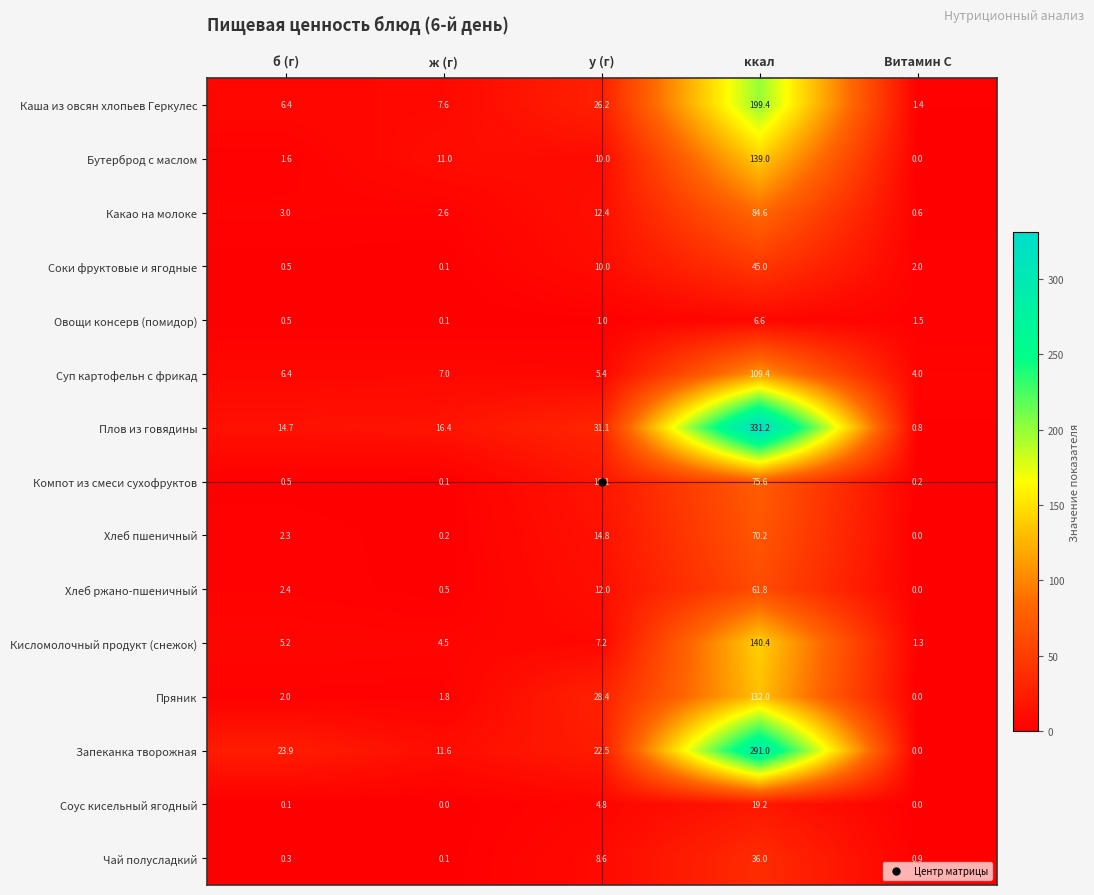

At which label is Пряник closest to 66?

у (г)